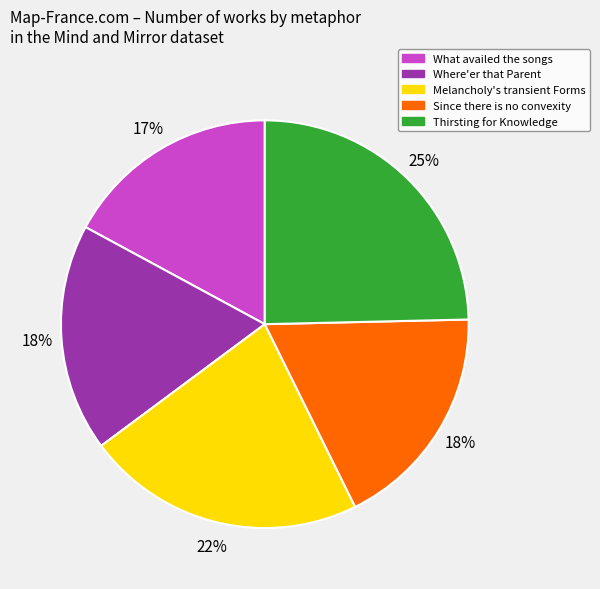

Does any single category account for the majority?

No